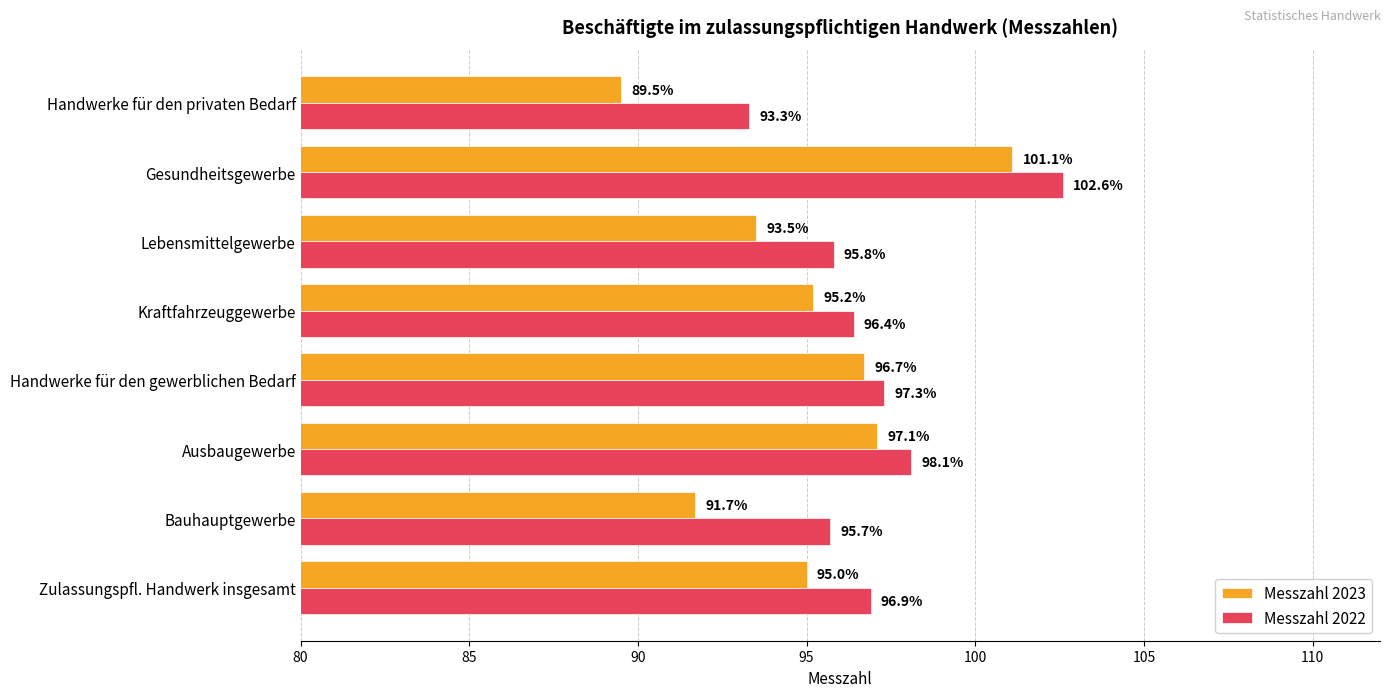

At which label is Messzahl 2023 closest to 95?

Zulassungspfl. Handwerk insgesamt